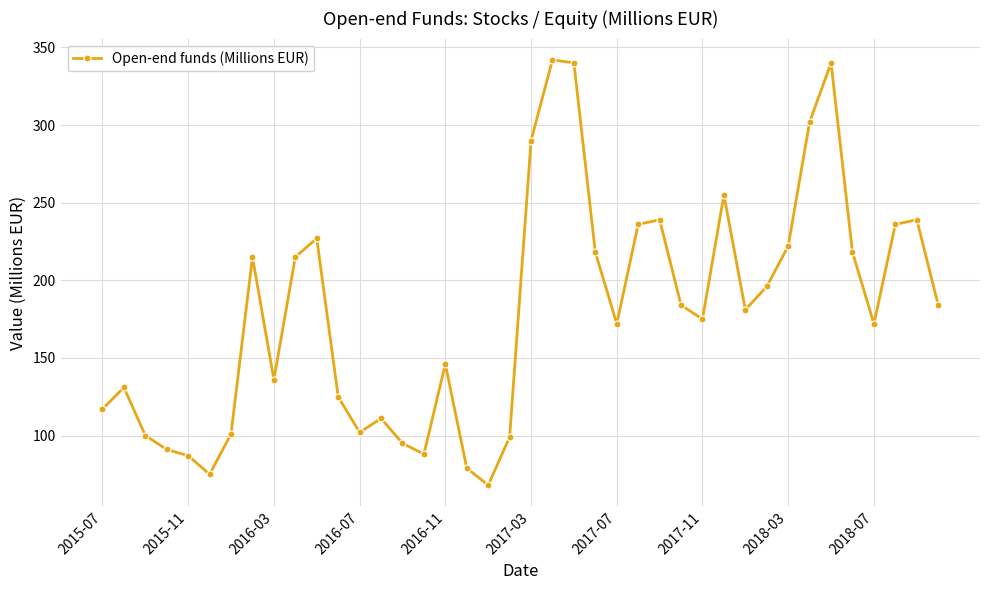

What is the maximum value shown in the chart?

342